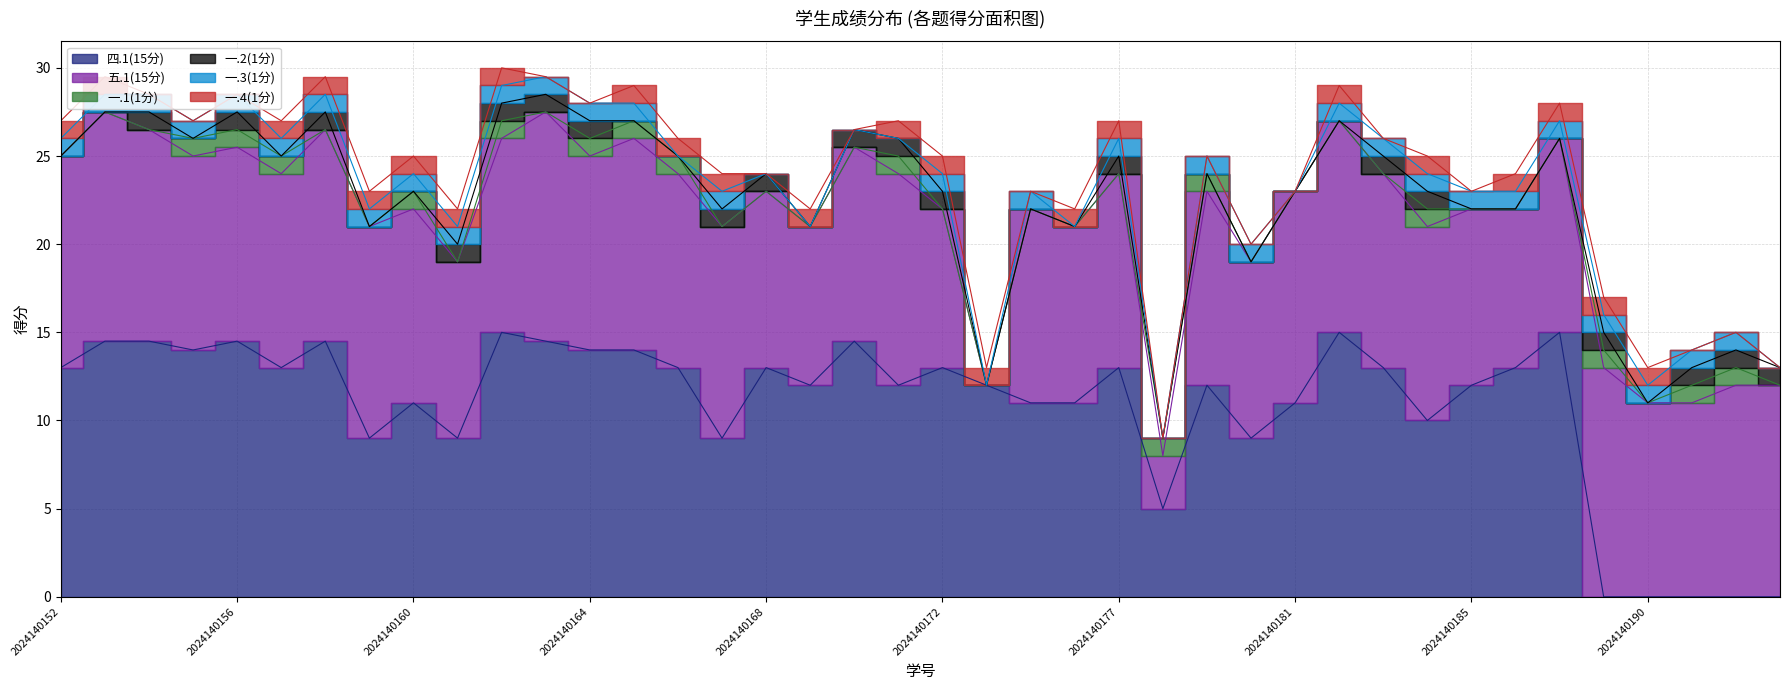

Which series has the largest total across all categories?

四.1(15分)